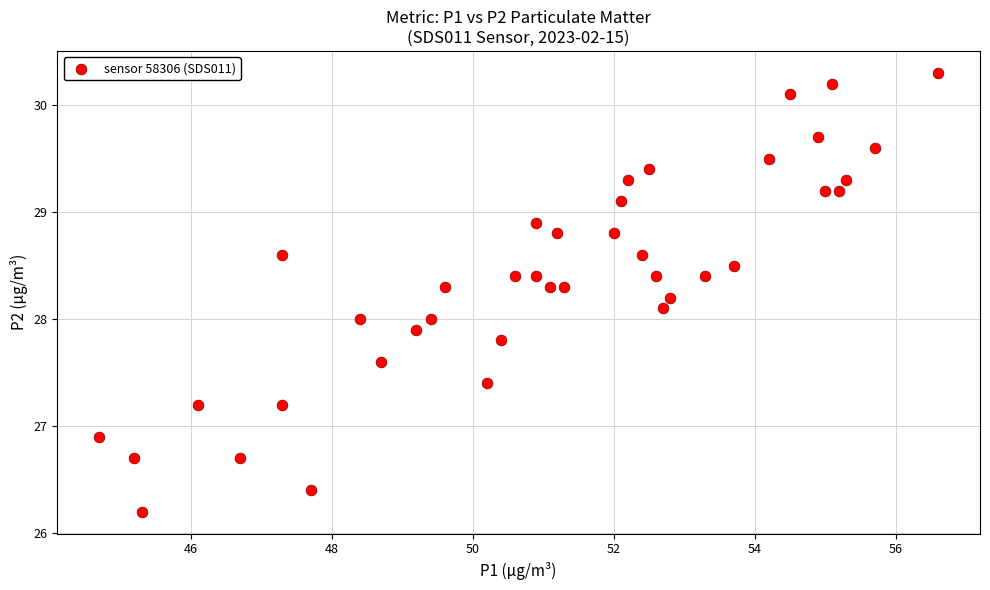

What is the range of X values (max minus min)?

11.9